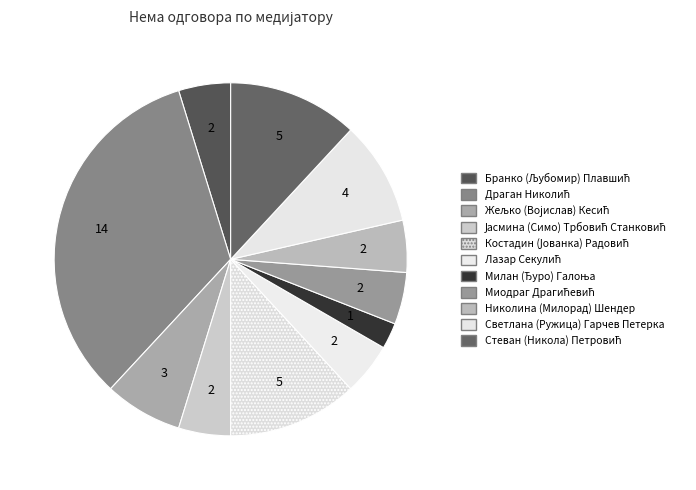

Is the sum of Јасмина (Симо) Трбовић Станковић and Милан (Ђуро) Галоња greater than half?

No